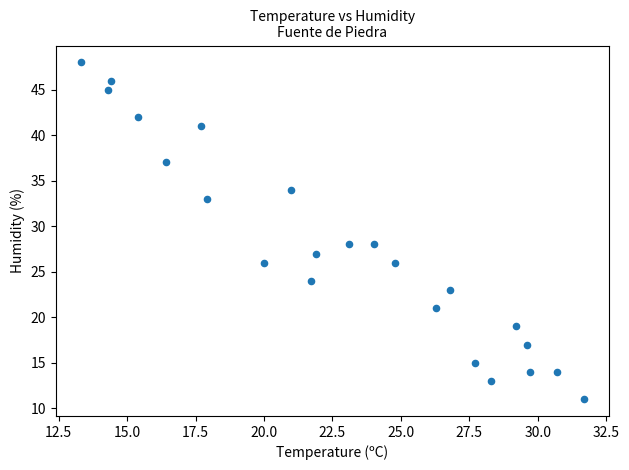

What is the range of Y values (max minus min)?

37